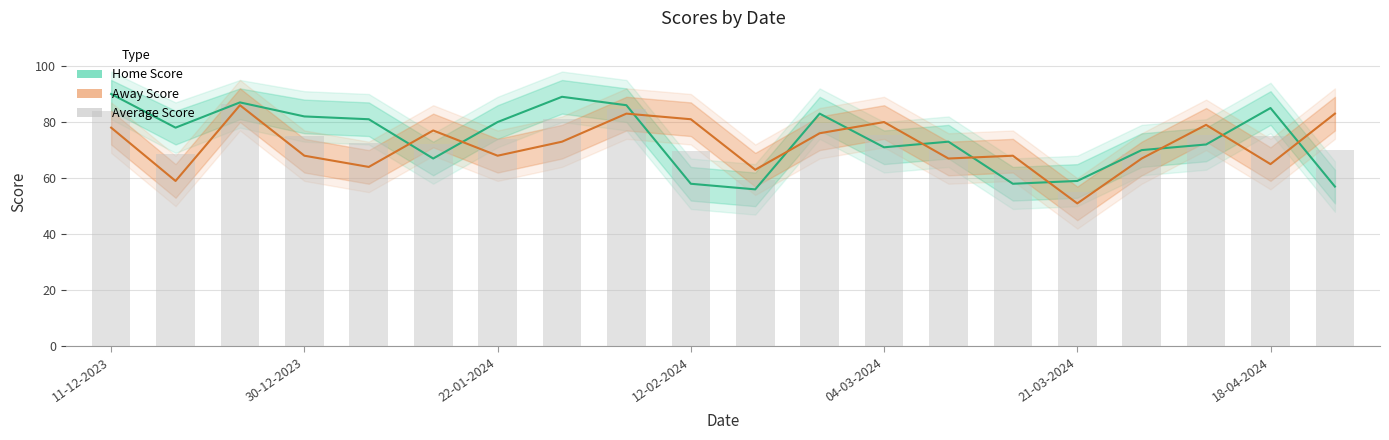

True or false: Away Score has a value of 128.7 at 11-12-2023.

False